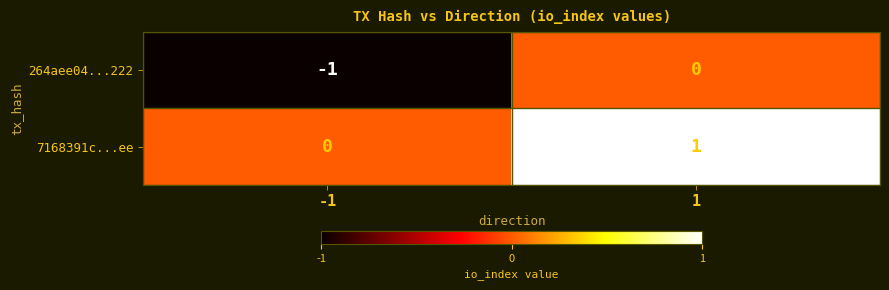

Which series has the largest total across all categories?

7168391c...ee